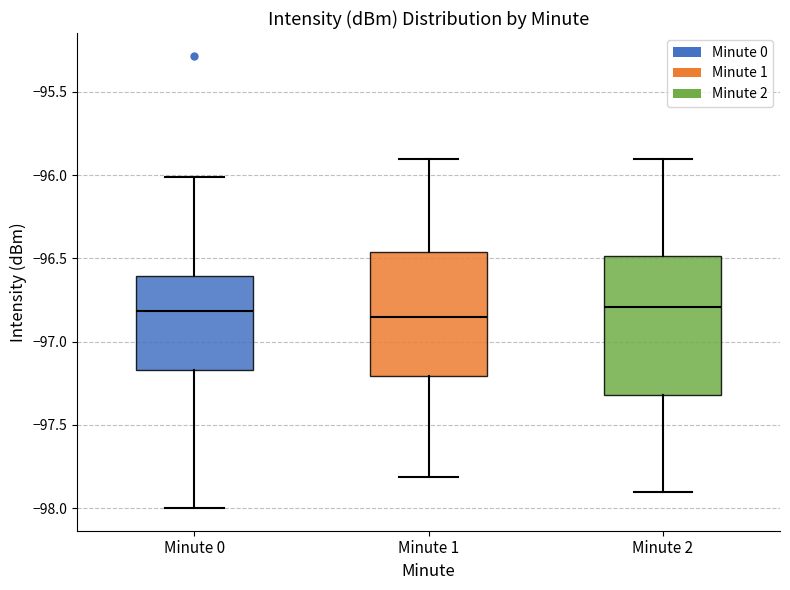

Which box is the tallest, from its lower edge to its upper edge?

Minute 2